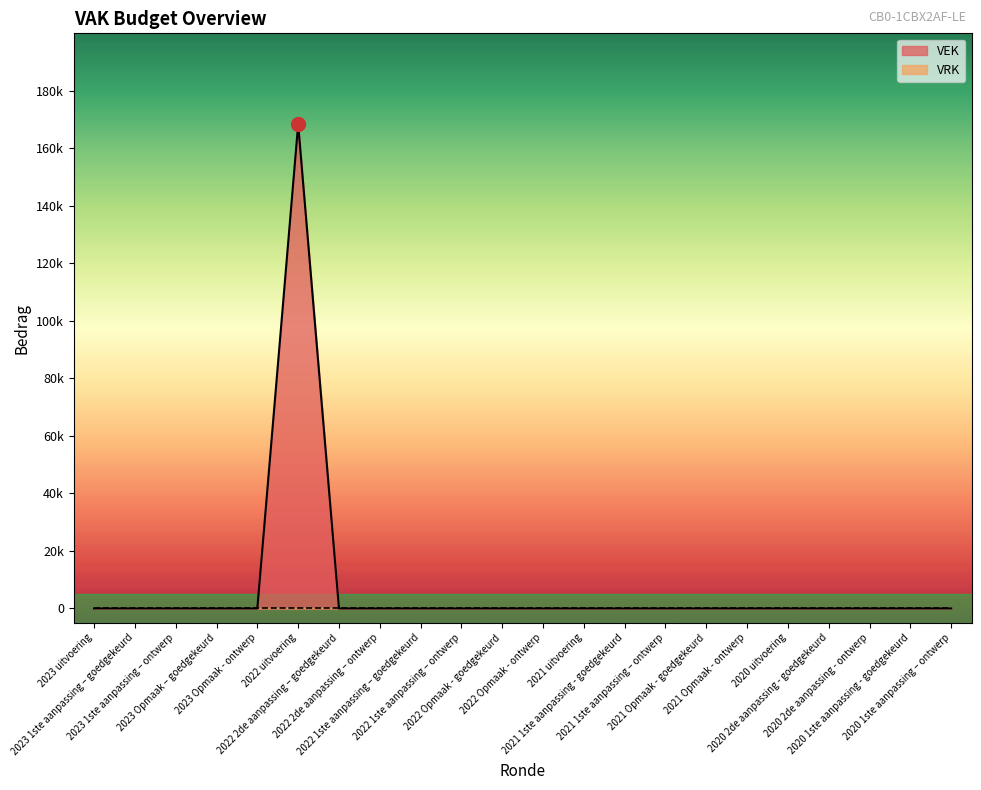

List the labels in order of value, smallest first.

2023 uitvoering, 2023 1ste aanpassing – goedgekeurd, 2023 1ste aanpassing – ontwerp, 2023 Opmaak – goedgekeurd, 2023 Opmaak - ontwerp, 2022 2de aanpassing – goedgekeurd, 2022 2de aanpassing – ontwerp, 2022 1ste aanpassing – goedgekeurd, 2022 1ste aanpassing – ontwerp, 2022 Opmaak - goedgekeurd, 2022 Opmaak - ontwerp, 2021 uitvoering, 2021 1ste aanpassing - goedgekeurd, 2021 1ste aanpassing – ontwerp, 2021 Opmaak - goedgekeurd, 2021 Opmaak - ontwerp, 2020 uitvoering, 2020 2de aanpassing - goedgekeurd, 2020 2de aanpassing - ontwerp, 2020 1ste aanpassing - goedgekeurd, 2020 1ste aanpassing – ontwerp, 2022 uitvoering